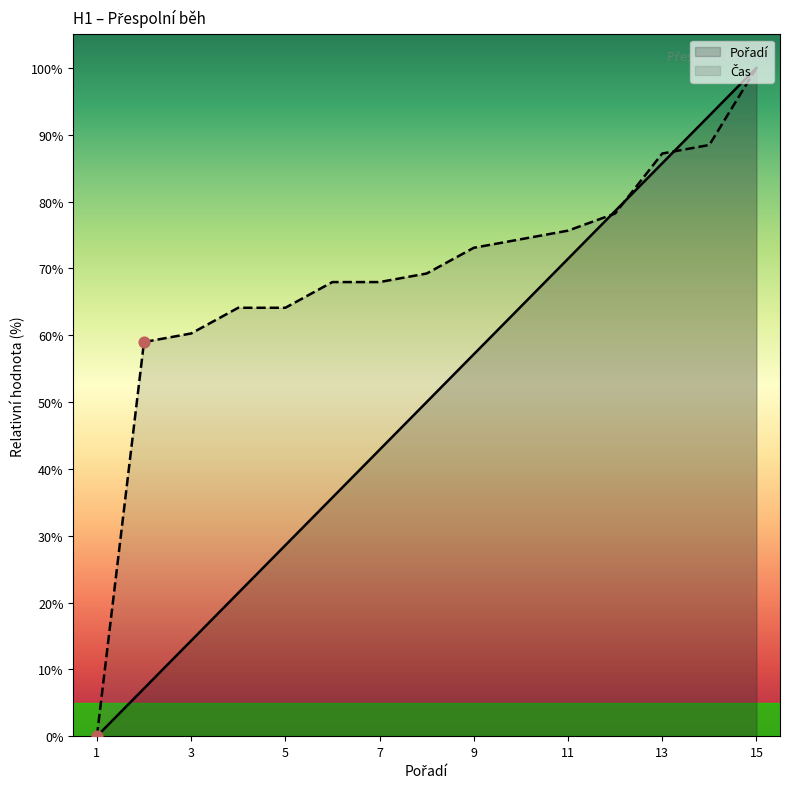

Which series contains the highest Y value?

Pořadí